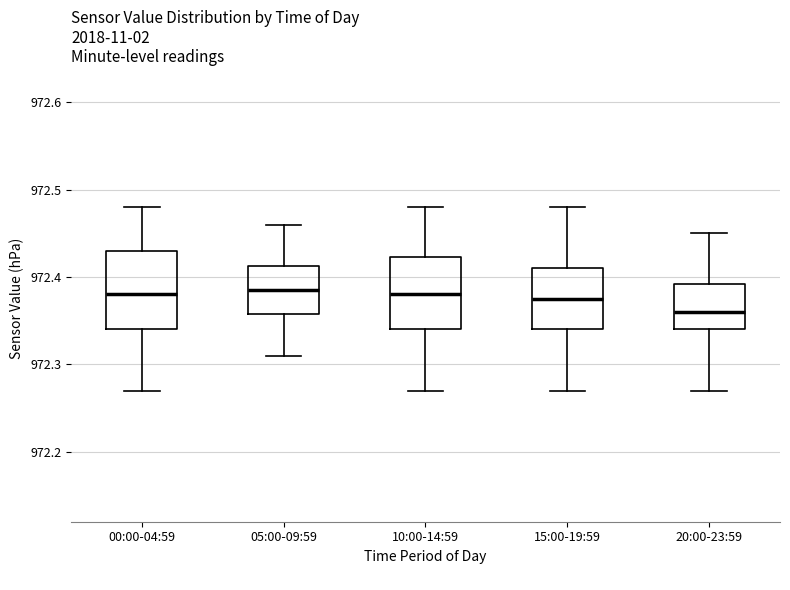

Reading left to right, read every box against the y-axis: the position of its median line, the range the box covers, and the ends of its whiskers. The values are not printed on the chart, so give them approximately, as read against the axis.

00:00-04:59: median 972.38, box 972.34 to 972.43, whiskers 972.27 to 972.48
05:00-09:59: median 972.39, box 972.36 to 972.41, whiskers 972.31 to 972.46
10:00-14:59: median 972.38, box 972.34 to 972.42, whiskers 972.27 to 972.48
15:00-19:59: median 972.38, box 972.34 to 972.41, whiskers 972.27 to 972.48
20:00-23:59: median 972.36, box 972.34 to 972.39, whiskers 972.27 to 972.45